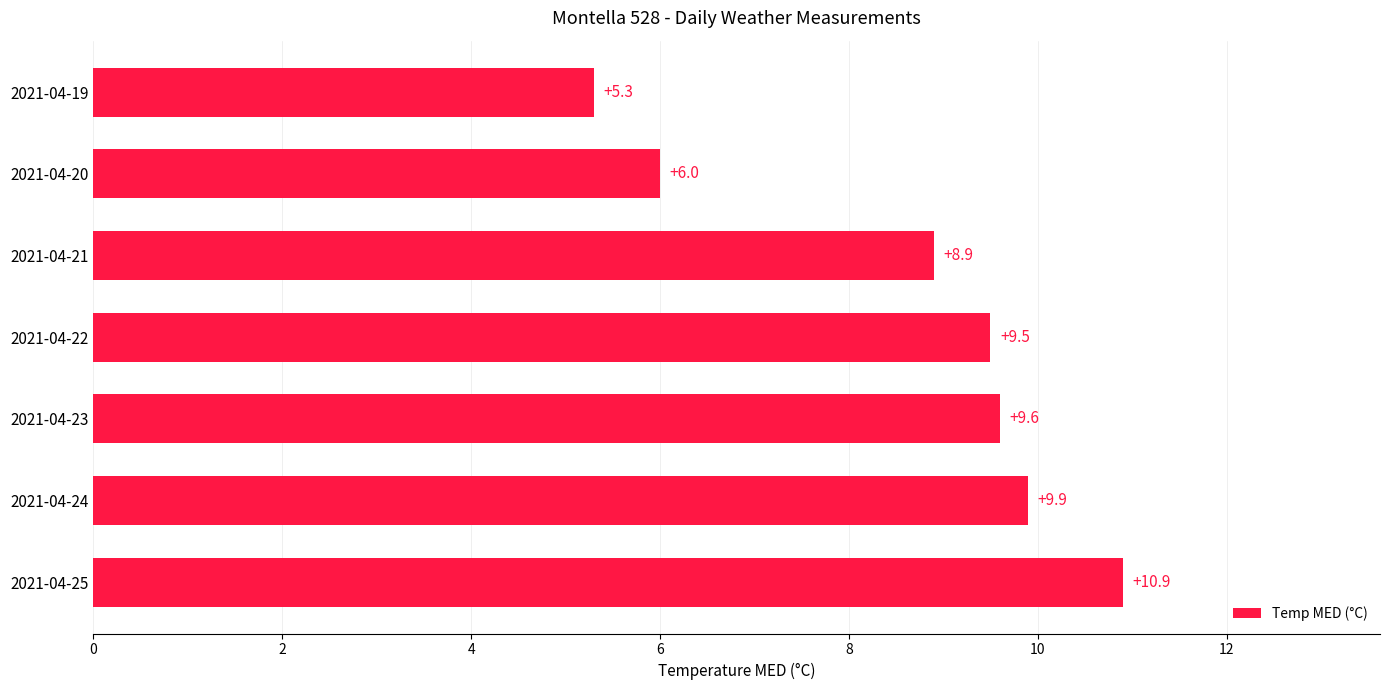

Approximately how many times larger is the value at 2021-04-25 compared to 2021-04-19?

2.1